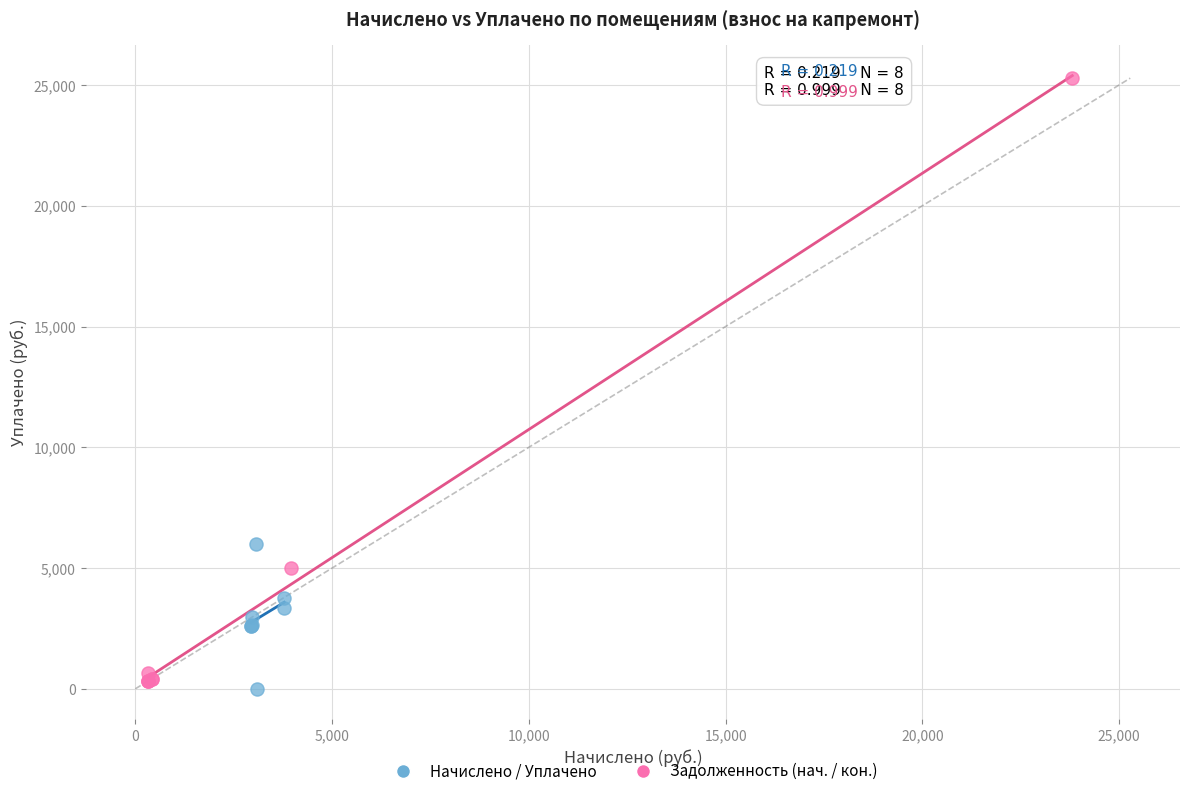

Which series reaches the maximum Y coordinate?

Задолженность (нач. / кон.)